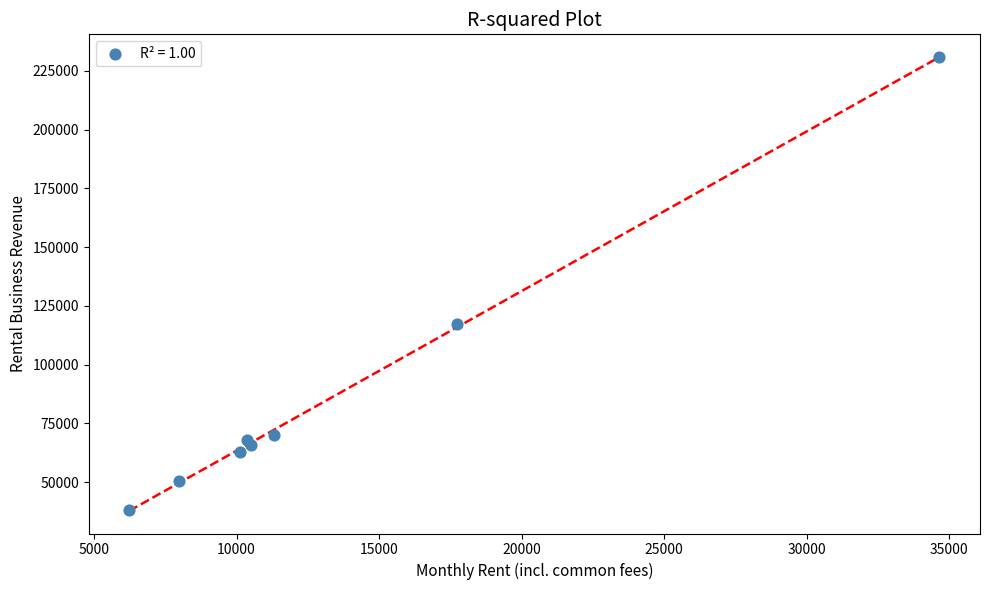

What Y value in the scatter plot is closest to 134454?

117184